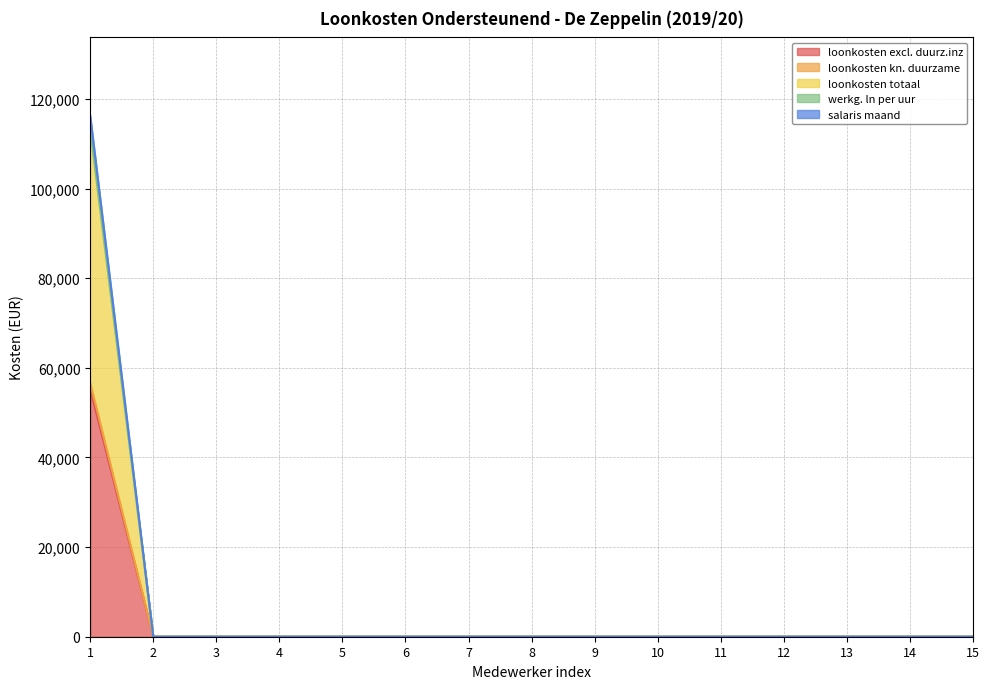

Reading left to right, list all the values displayed in this chart.

loonkosten excl. duurz.inz: 1=56657.7	2=0.0	3=0.0	4=0.0	5=0.0	6=0.0	7=0.0	8=0.0	9=0.0	10=0.0	11=0.0	12=0.0	13=0.0	14=0.0	15=0.0
loonkosten kn. duurzame: 1=55291.6	2=0.0	3=0.0	4=0.0	5=0.0	6=0.0	7=0.0	8=0.0	9=0.0	10=0.0	11=0.0	12=0.0	13=0.0	14=0.0	15=0.0
loonkosten totaal: 1=113315.3	2=0.0	3=0.0	4=0.0	5=0.0	6=0.0	7=0.0	8=0.0	9=0.0	10=0.0	11=0.0	12=0.0	13=0.0	14=0.0	15=0.0
werkg. ln per uur: 1=113328.1	2=0.0	3=0.0	4=0.0	5=0.0	6=0.0	7=0.0	8=0.0	9=0.0	10=0.0	11=0.0	12=0.0	13=0.0	14=0.0	15=0.0
salaris maand: 1=116279.1	2=0.0	3=0.0	4=0.0	5=0.0	6=0.0	7=0.0	8=0.0	9=0.0	10=0.0	11=0.0	12=0.0	13=0.0	14=0.0	15=0.0